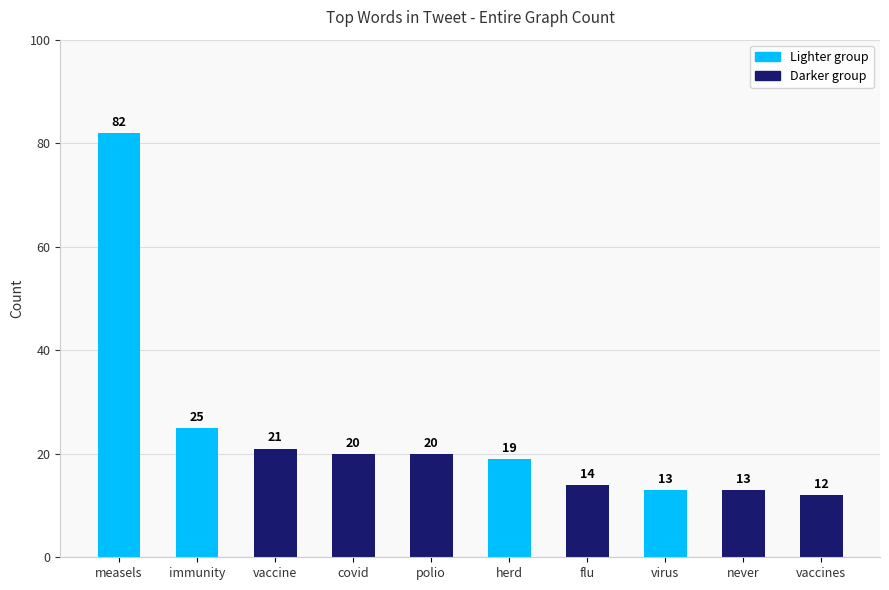

What is the sum of the values at virus and vaccine?

34